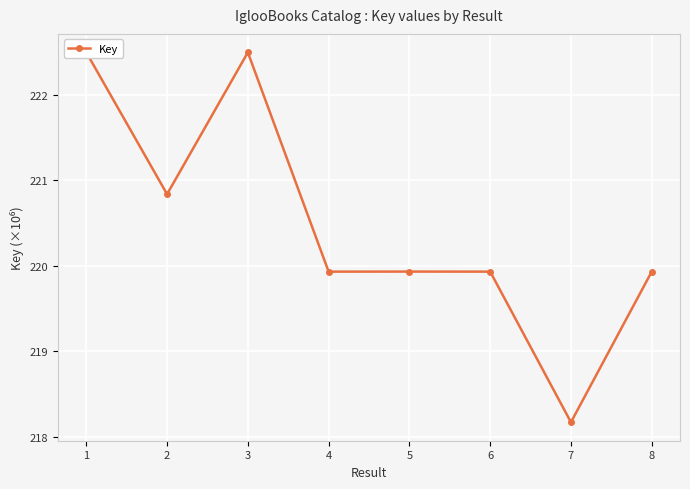

What is the difference between the maximum and minimum values?

4.3